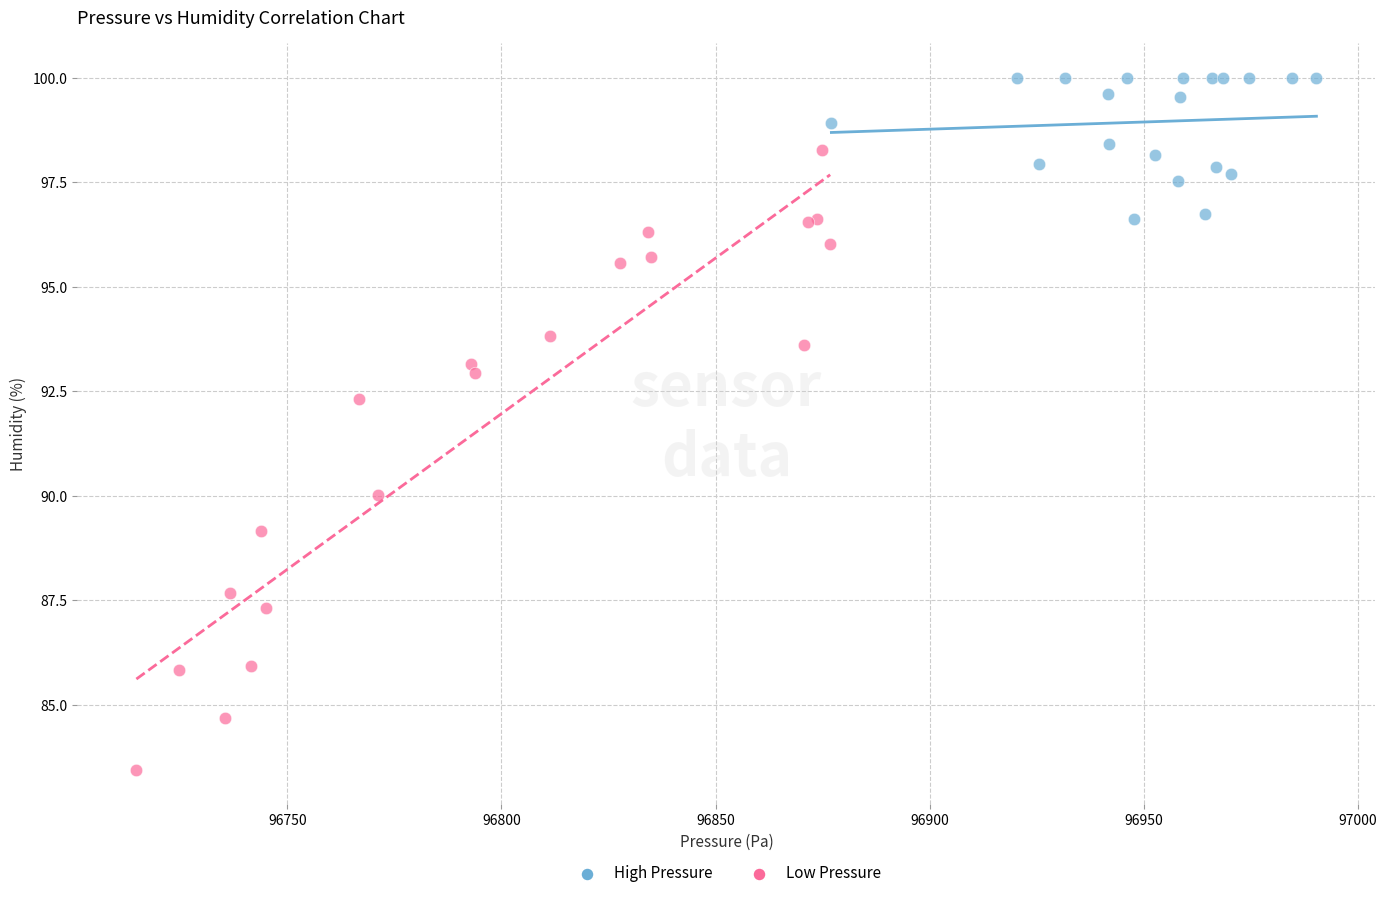

Which series reaches the maximum Y coordinate?

High Pressure